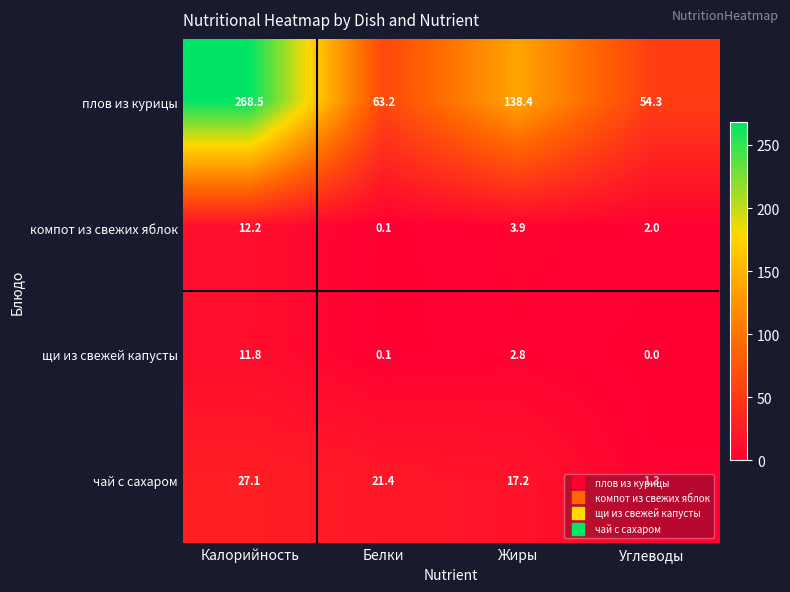

The компот из свежих яблок series shows 12.2 at Калорийность. True or false?

True